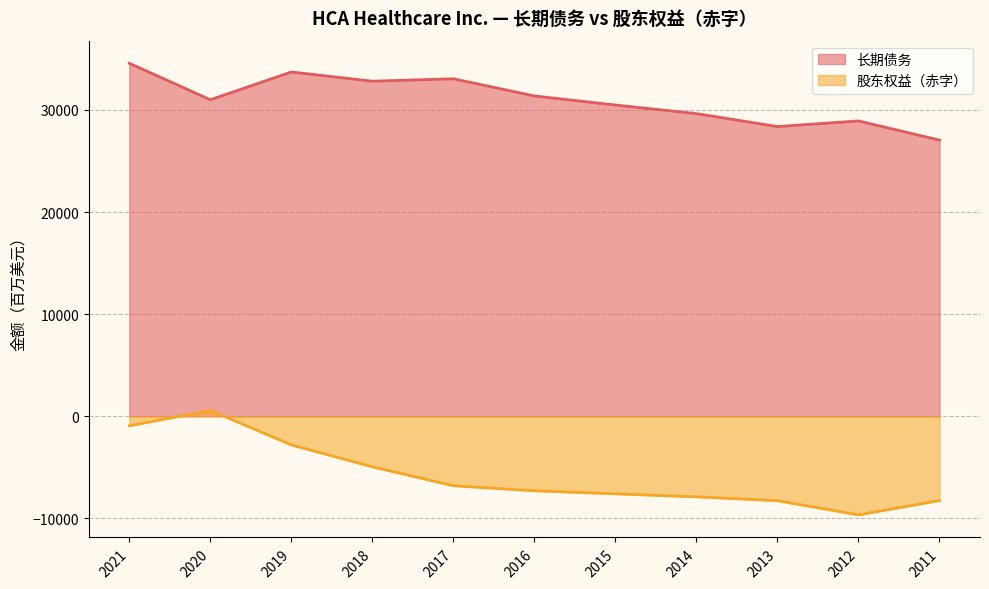

Reading left to right, extract all data points from this chart.

长期债务: 34579	31004	33722	32821	33058	31376	30488	29645	28376	28930	27052
股东权益（赤字）: -933	572	-2808	-4950	-6806	-7302	-7599	-7894	-8270	-9660	-8258